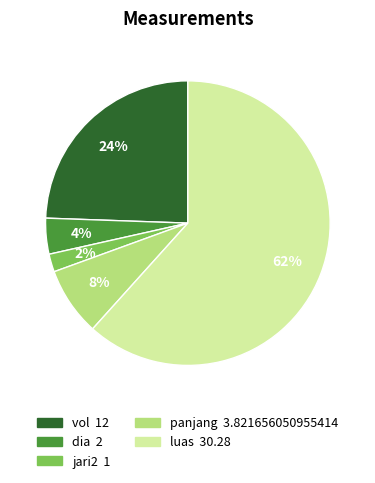

To the nearest percent, what is the difference between the luas and dia slice percentages?

58%